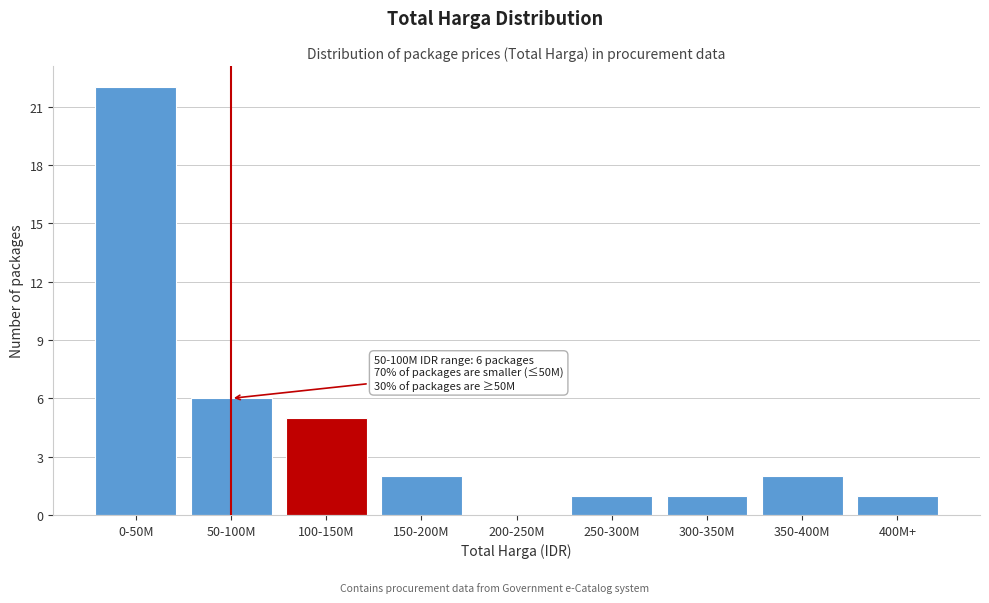

Reading left to right, what are all the values shown in this chart?

0-50M=22	50-100M=6	100-150M=5	150-200M=2	200-250M=0	250-300M=1	300-350M=1	350-400M=2	400M+=1